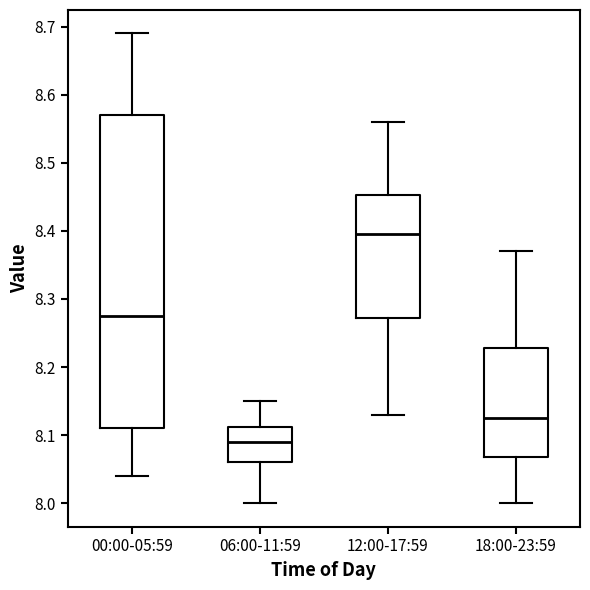

Where does the median line of the box for 18:00-23:59 sit on the y-axis? The values are not printed on the chart, so give them approximately, as read against the axis.

8.13